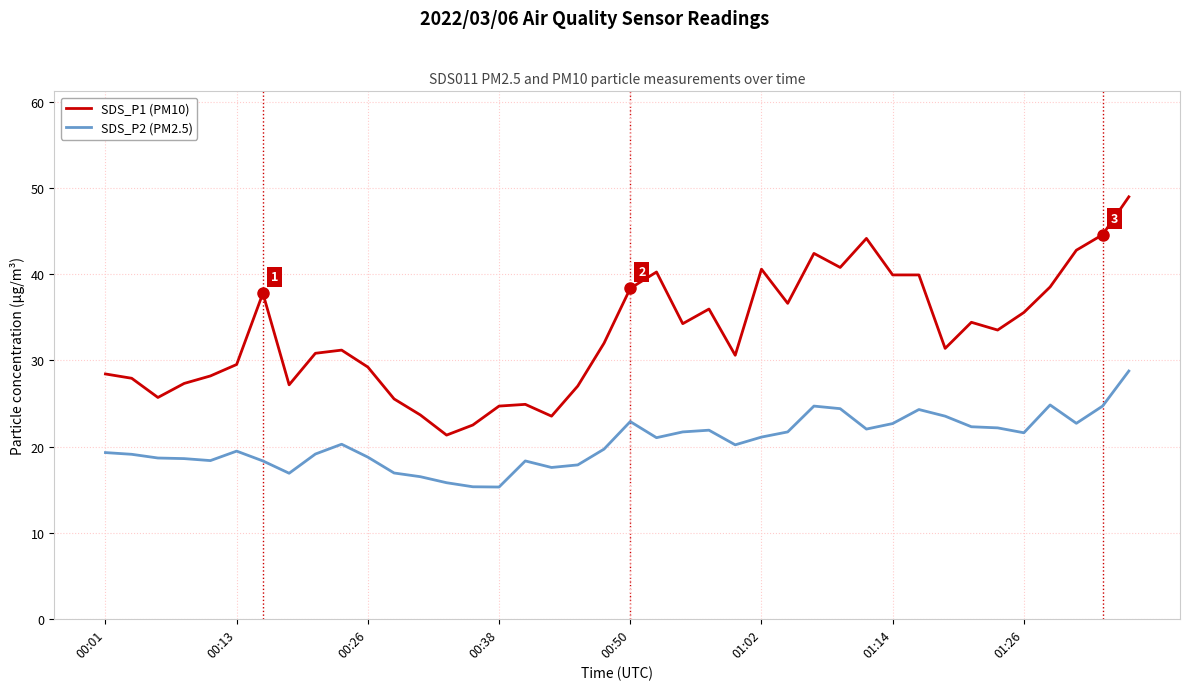

Which series has the largest total across all categories?

SDS_P1 (PM10)